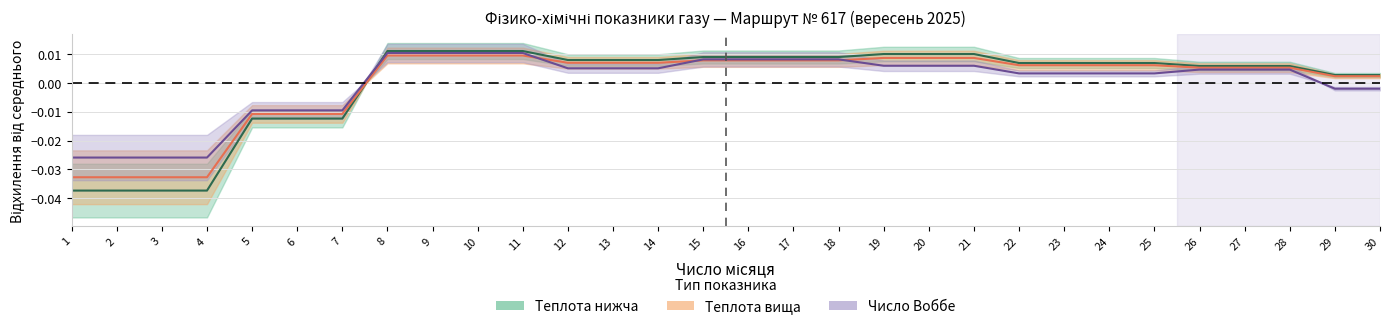

True or false: Теплота згоряння вища (центр) has a value of 0.0 at 16.

False